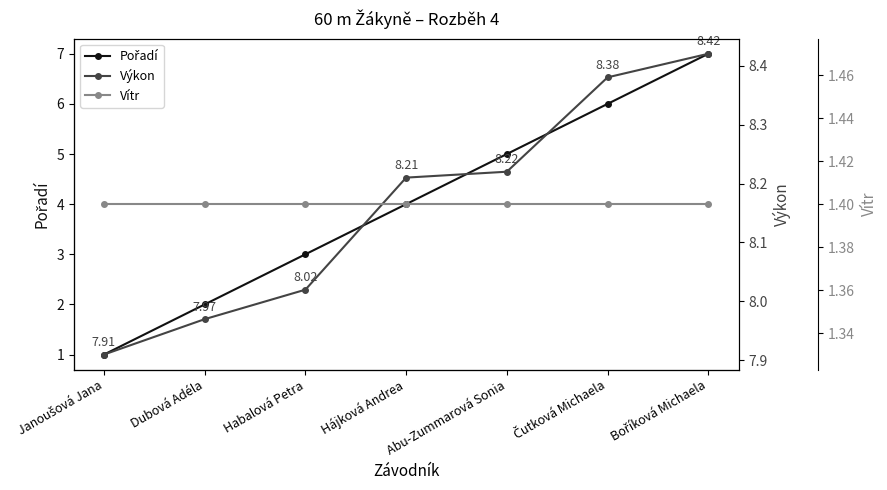

What is the smallest value displayed?

1.0